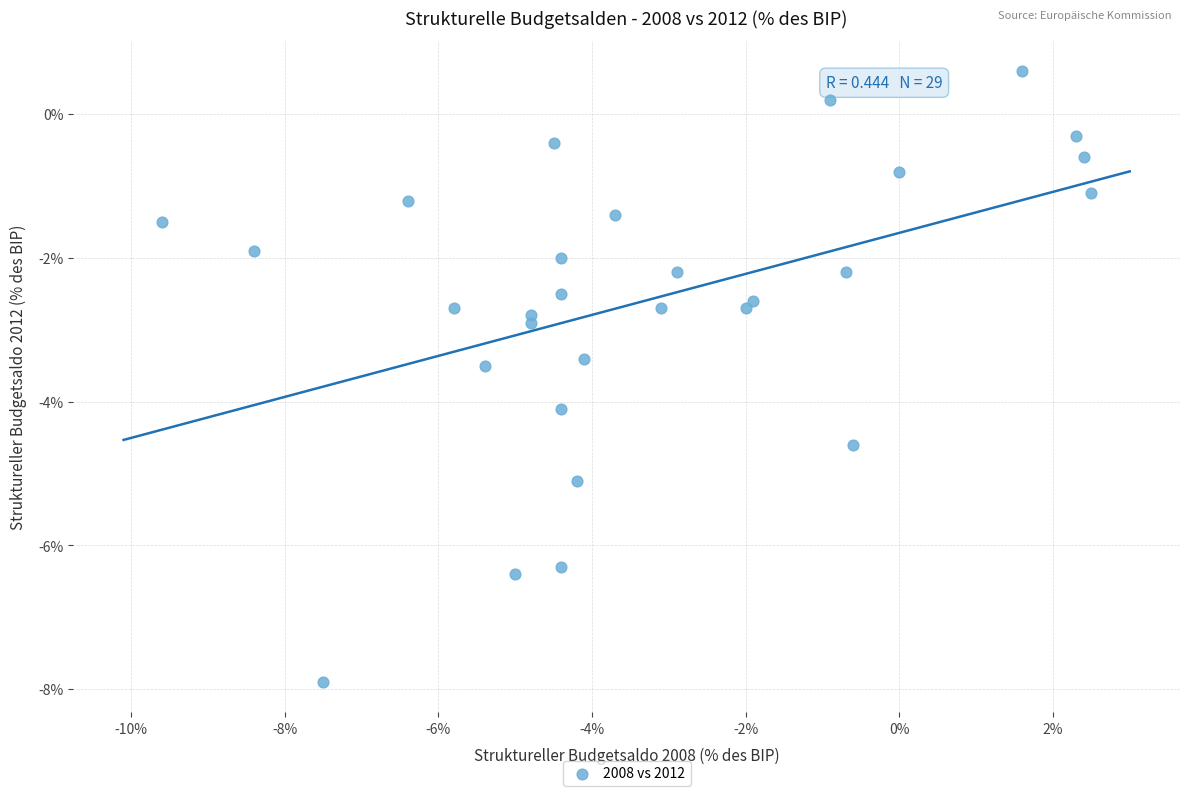

What Y value in the scatter plot is closest to -3?

-2.9